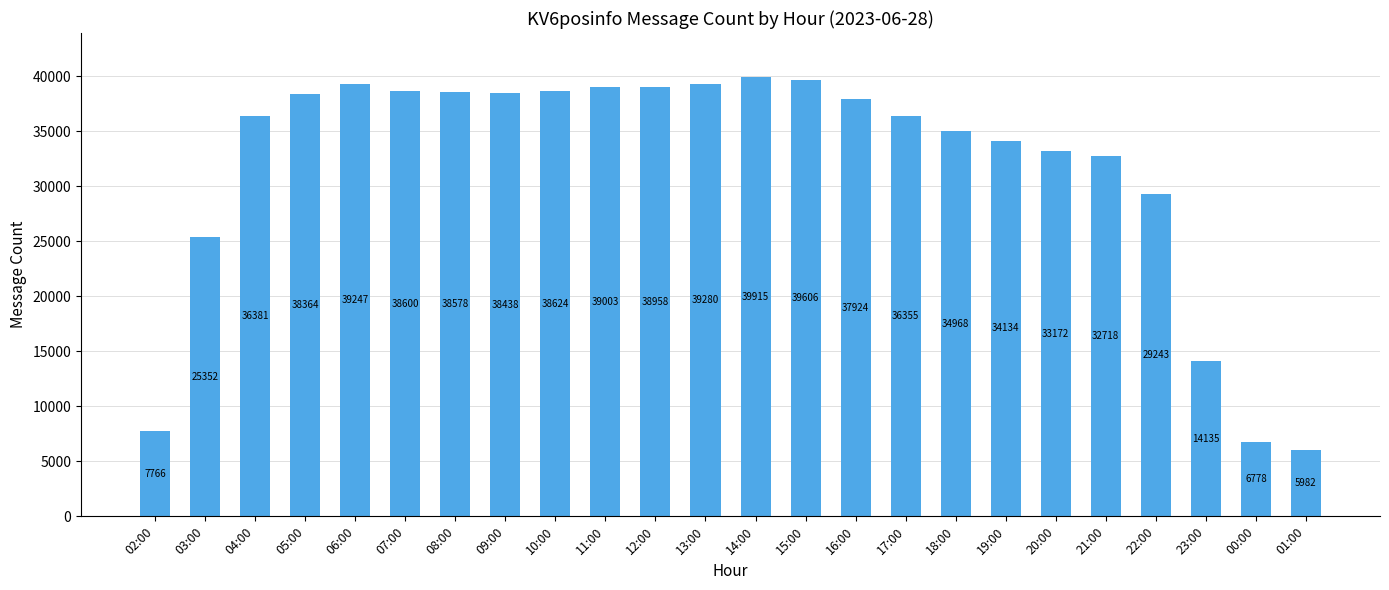

What is the difference between the second highest and second lowest values?

32828